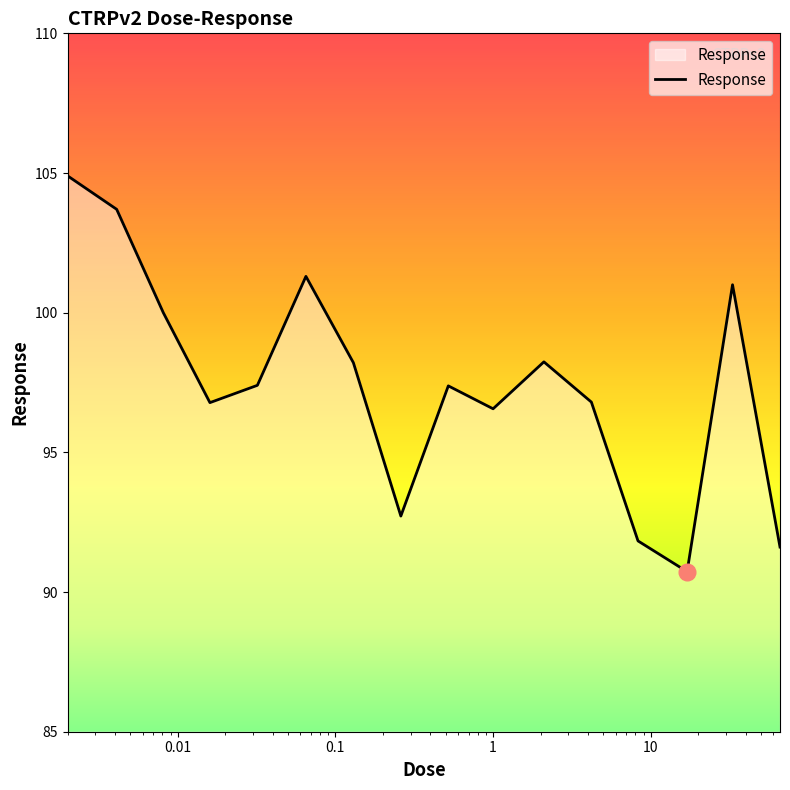

What is the greatest value displayed?

104.9